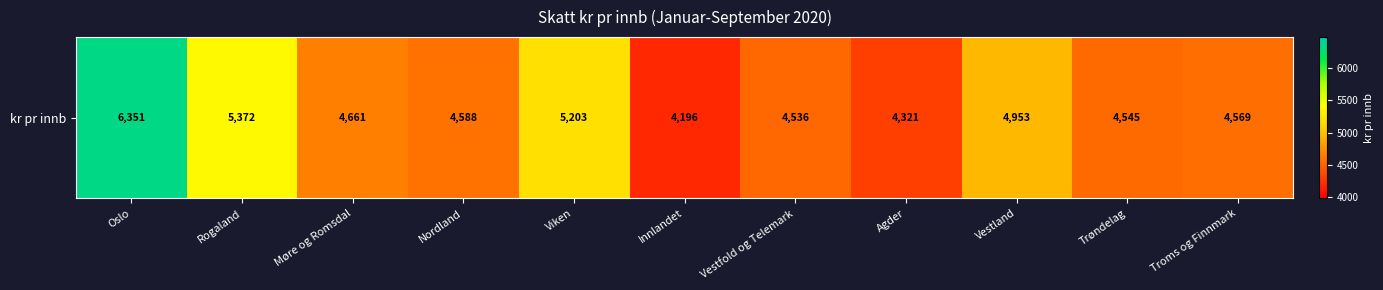

Rank the categories by value from highest to lowest.

Oslo, Rogaland, Viken, Vestland, Møre og Romsdal, Nordland, Troms og Finnmark, Trøndelag, Vestfold og Telemark, Agder, Innlandet